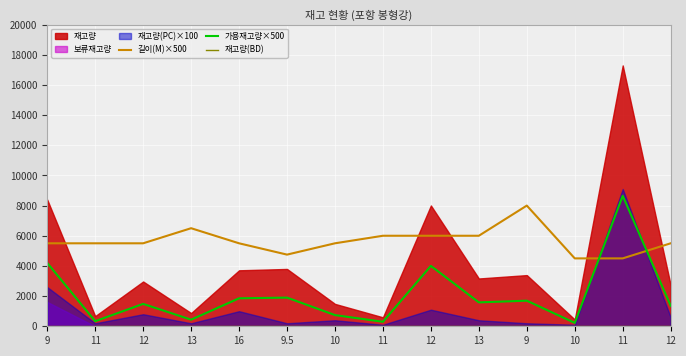

Between 11 and 11, which is larger?

11